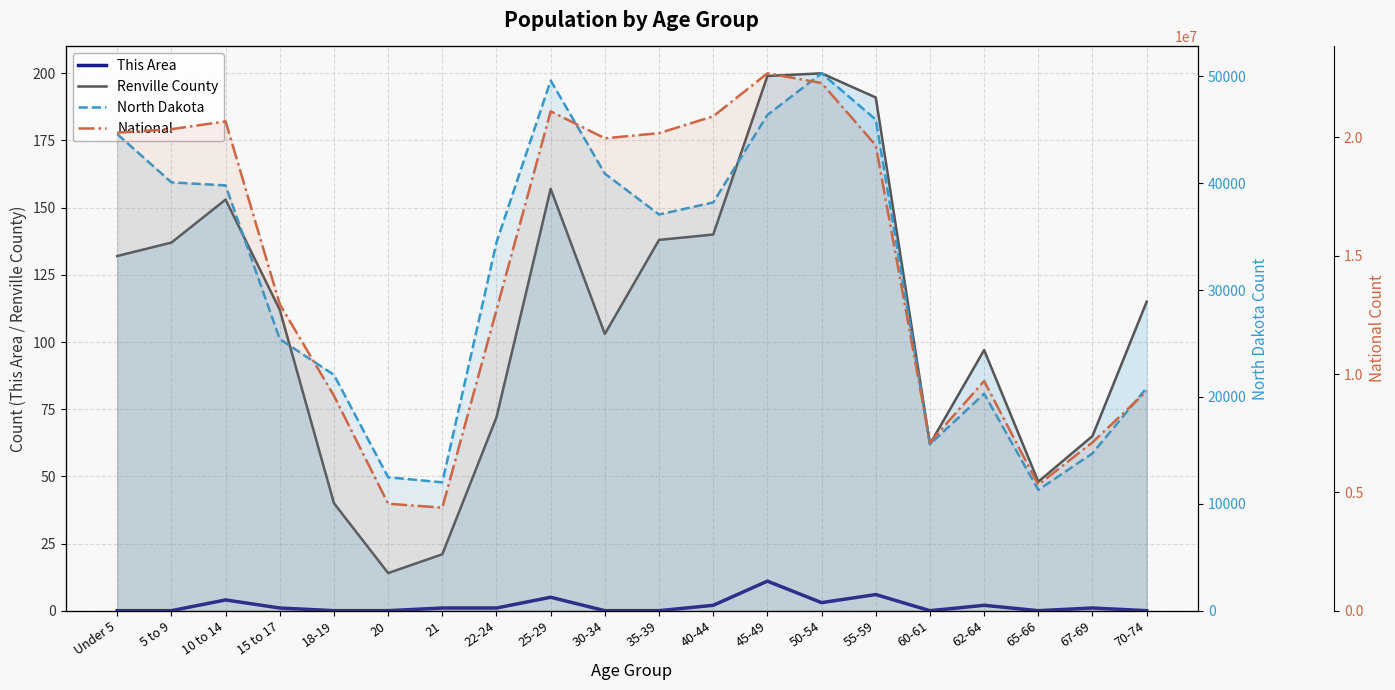

Which series changed the most between 25-29 and 60-61?

National